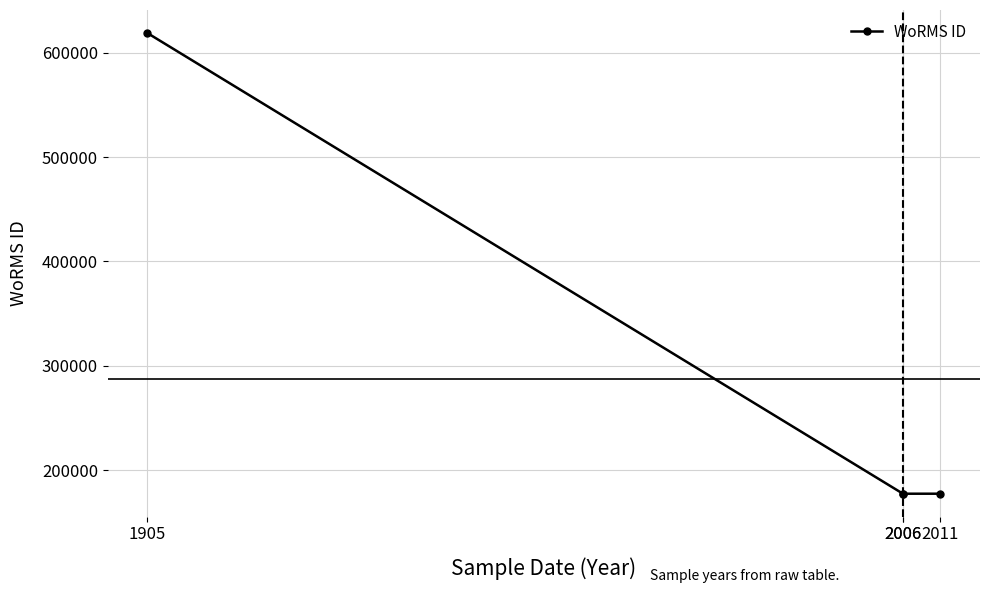

At which label is the value closest to 398168?

1905